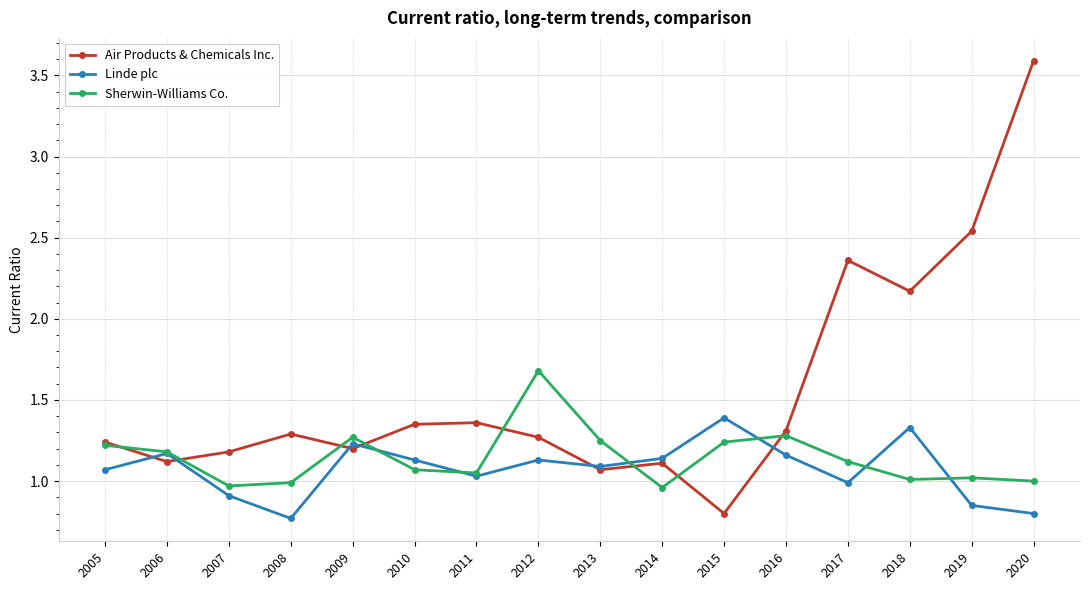

At which category is the sum across all series the highest?

2020